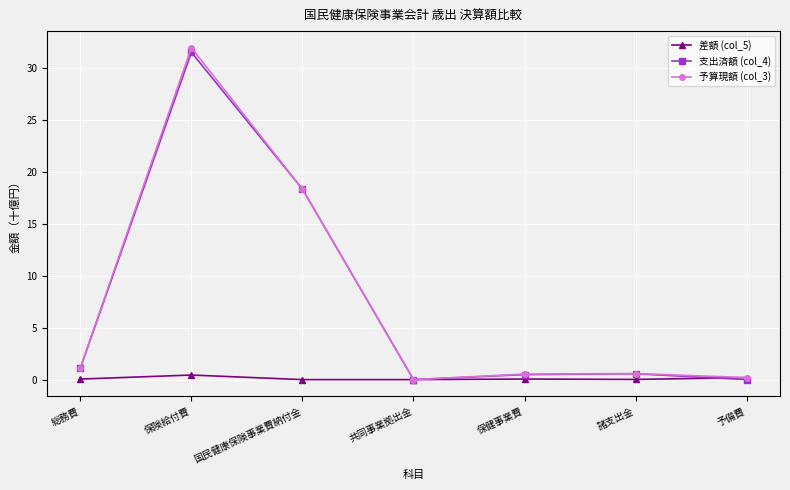

Which series has the largest range (max minus min)?

予算現額 (col_3)